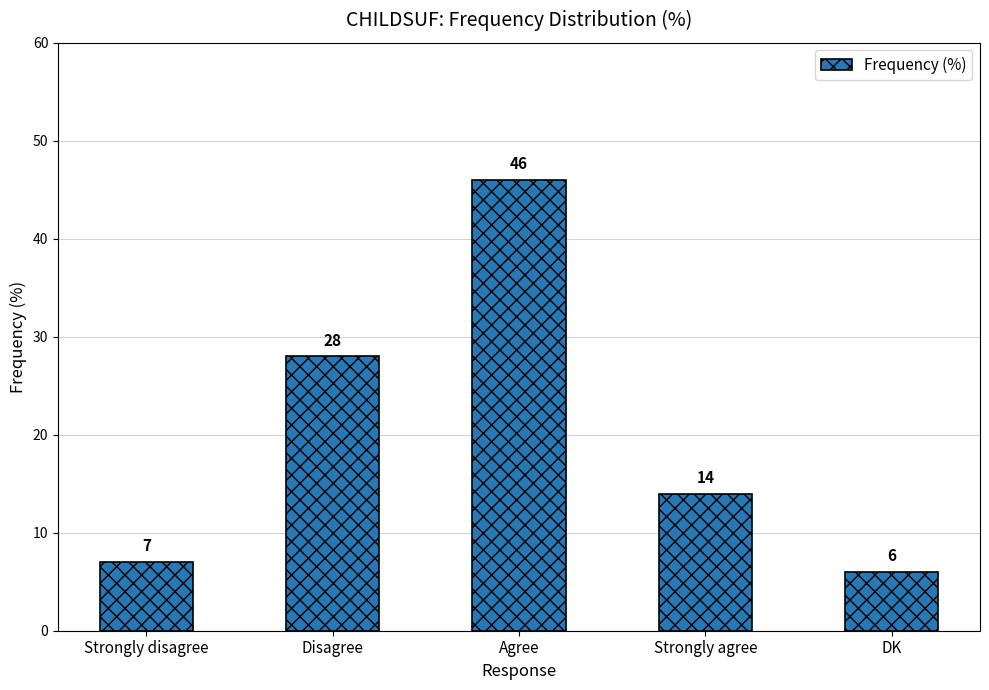

What is the sum of all values?

101